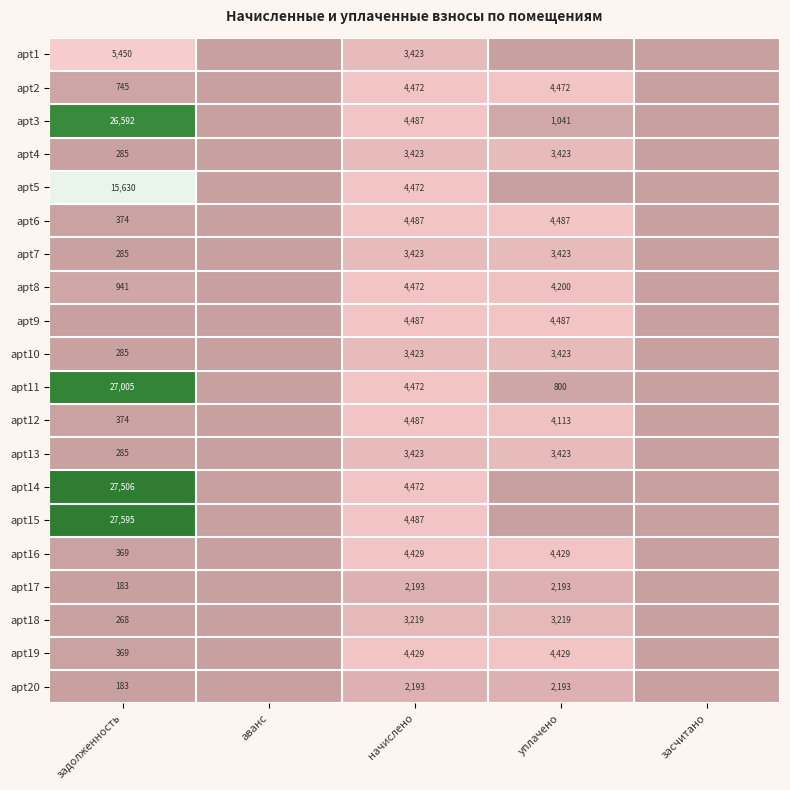

Is the value of apt2 at задолженность greater than the value of apt10 at начислено?

No